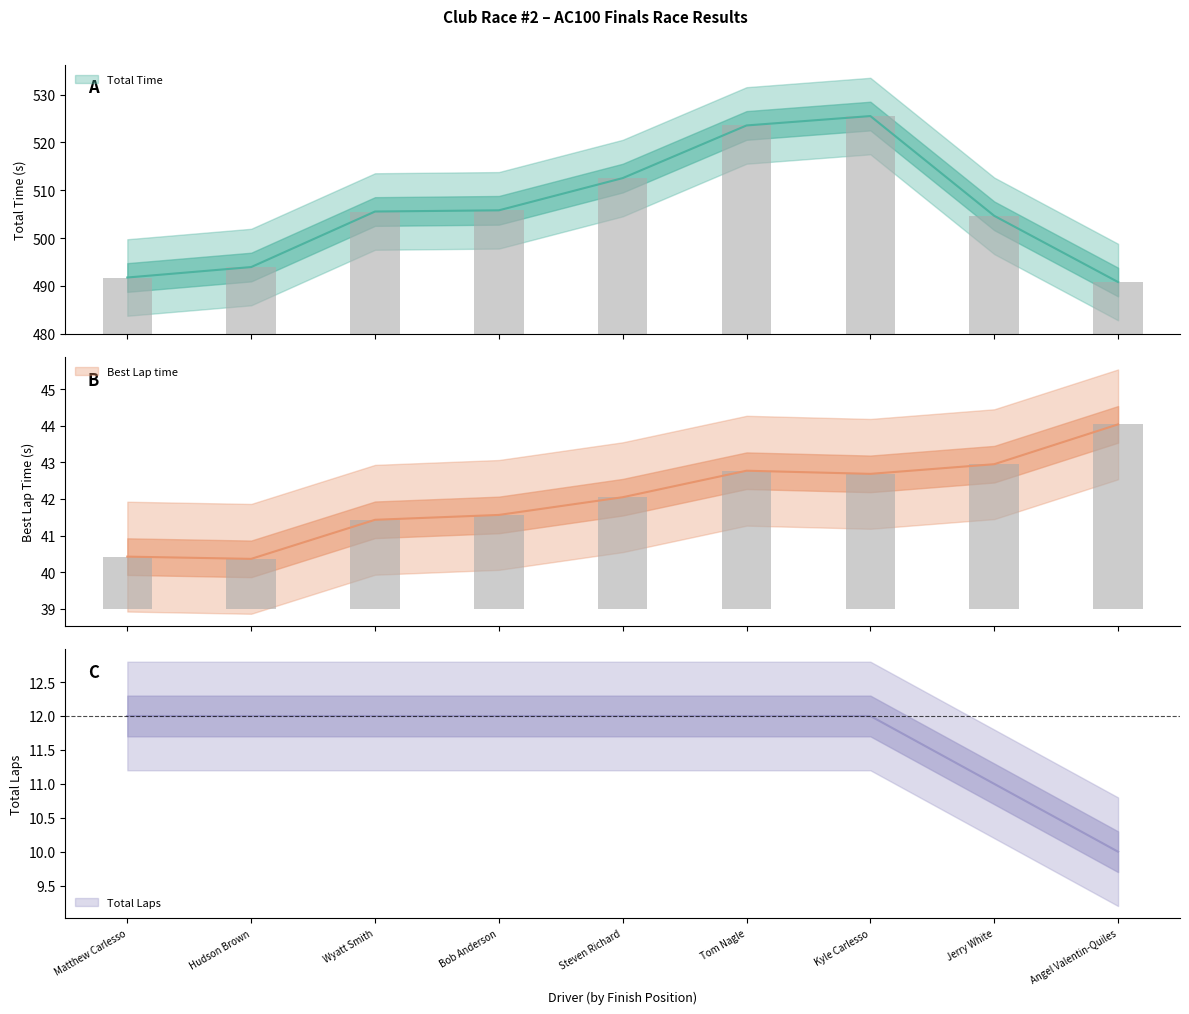

Reading left to right, list all the values displayed in this chart.

Total Time: 491.8	493.9	505.6	505.8	512.5	523.5	525.5	504.7	490.8
Best Lap time: 40.4	40.4	41.4	41.6	42.0	42.8	42.7	43.0	44.0
Total Laps: 12.0	12.0	12.0	12.0	12.0	12.0	12.0	11.0	10.0